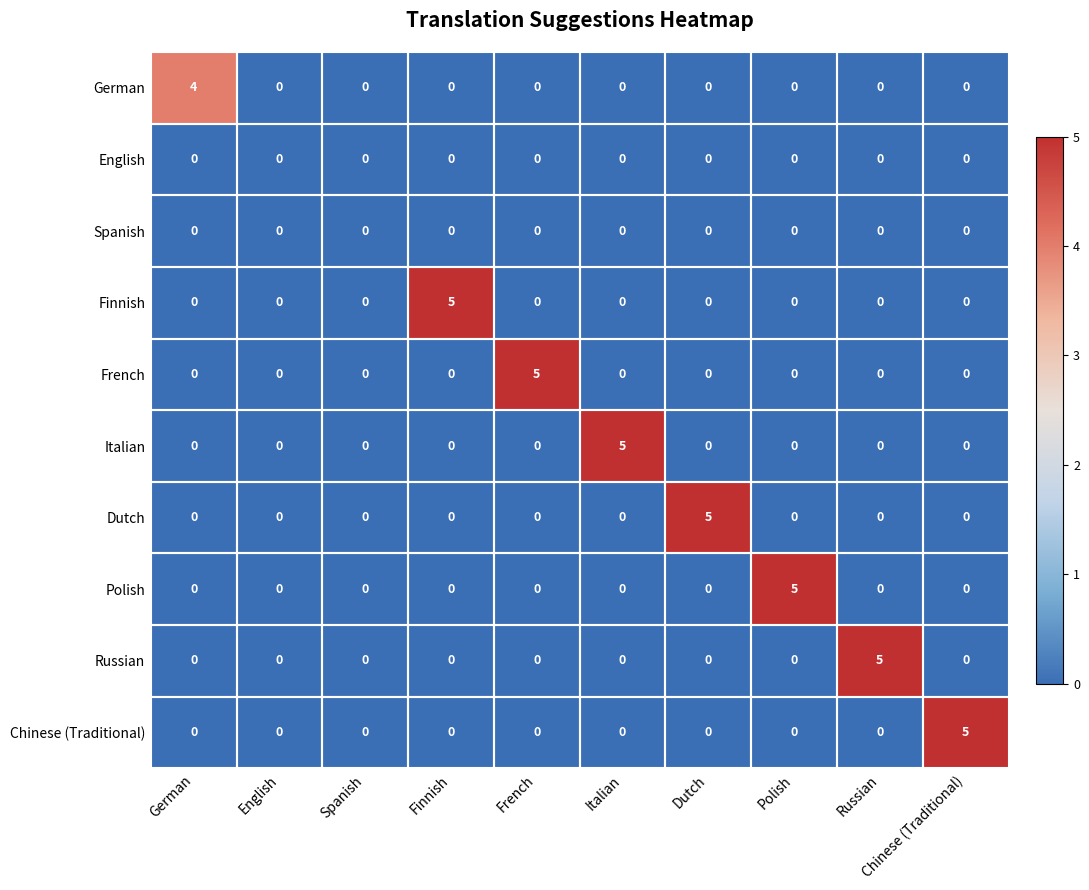

What is the total value across all series at German?

4